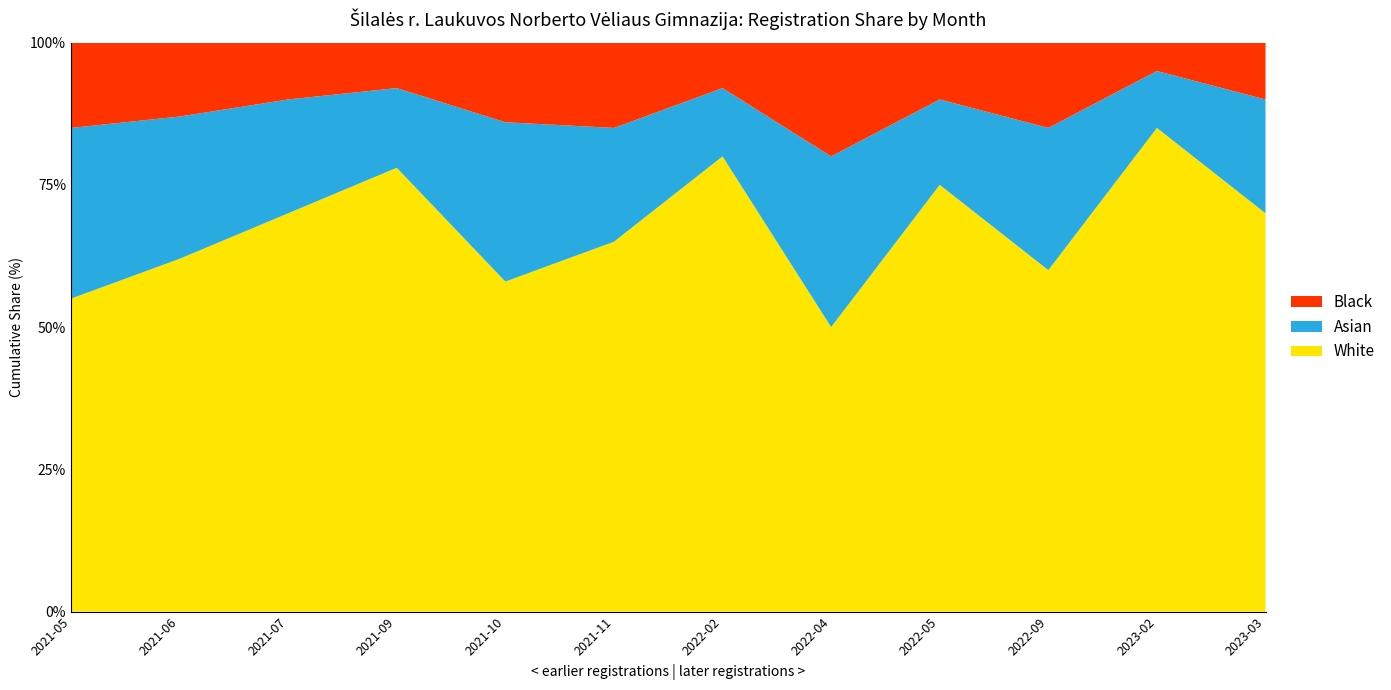

Read the White value at 2023-03.

70.0